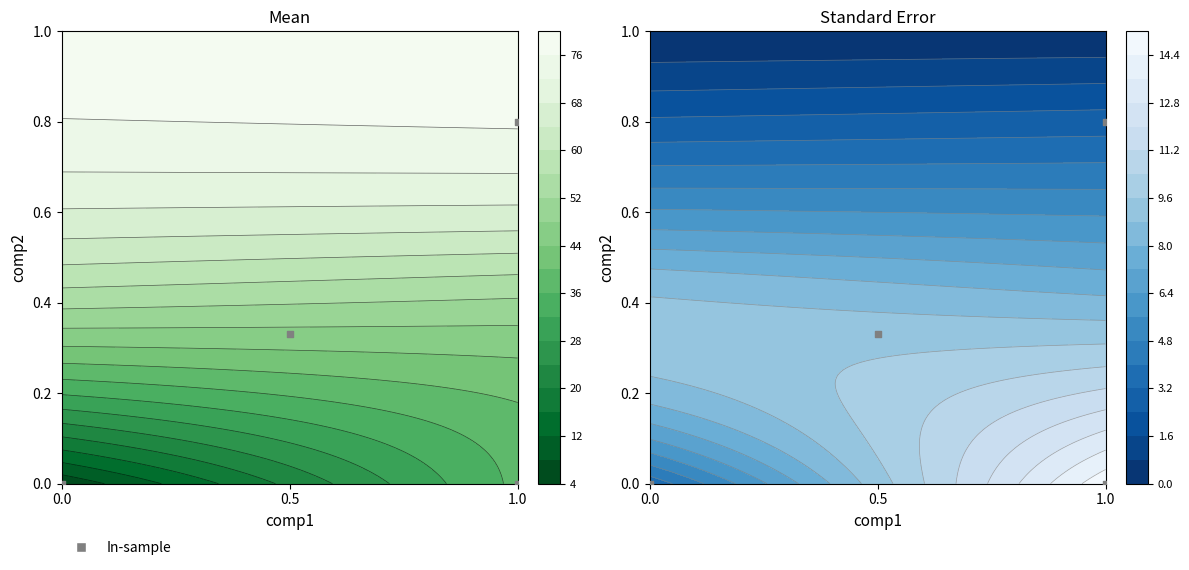

The chart shows a value of 0.2 at 0.5. True or false?

False